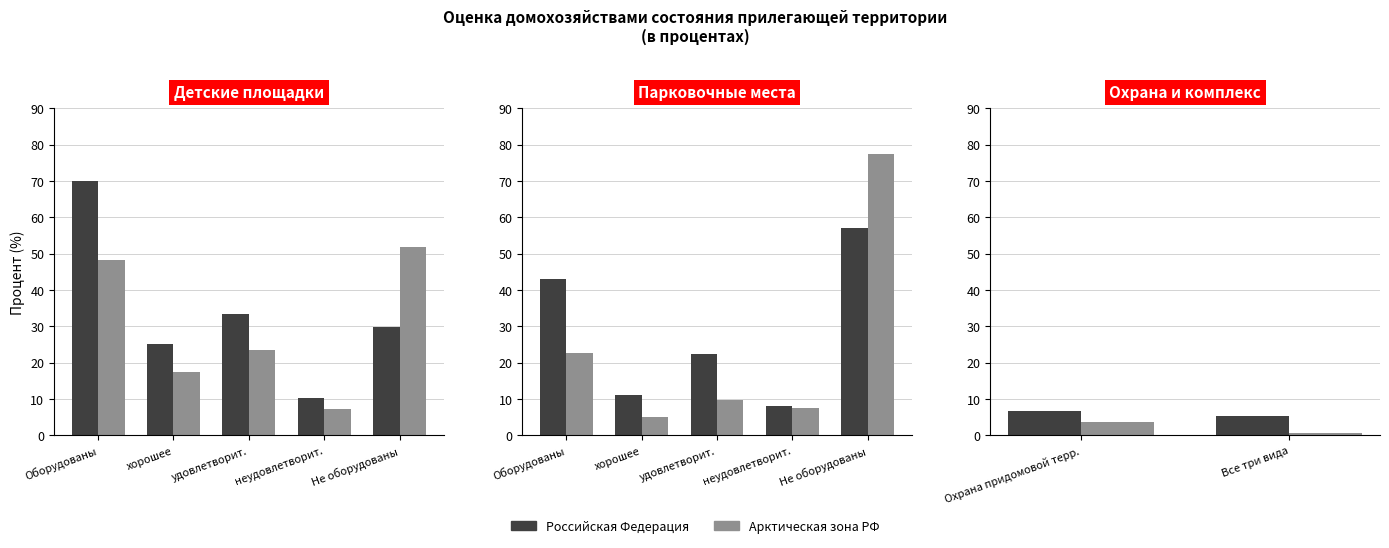

How many bars are there in each group?

2